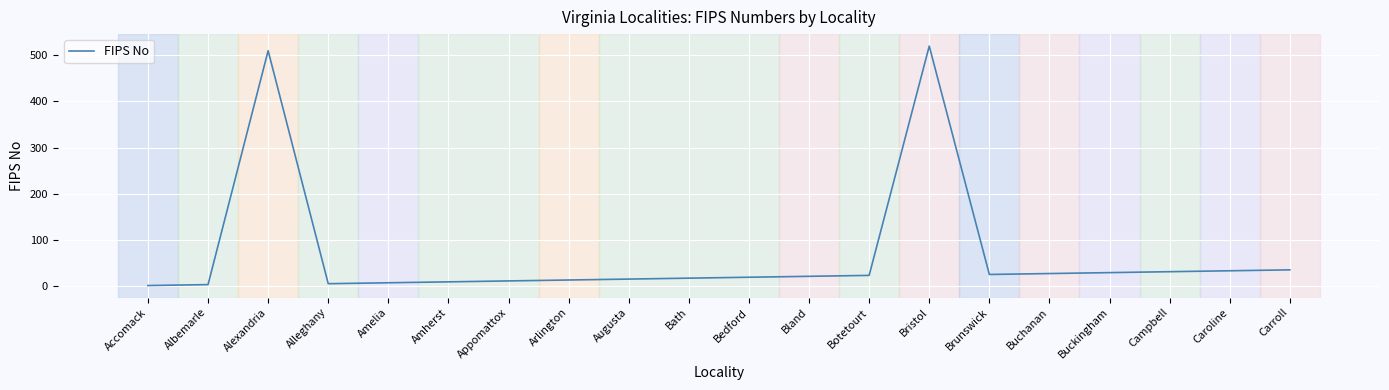

What is the approximate value at Alexandria?

510